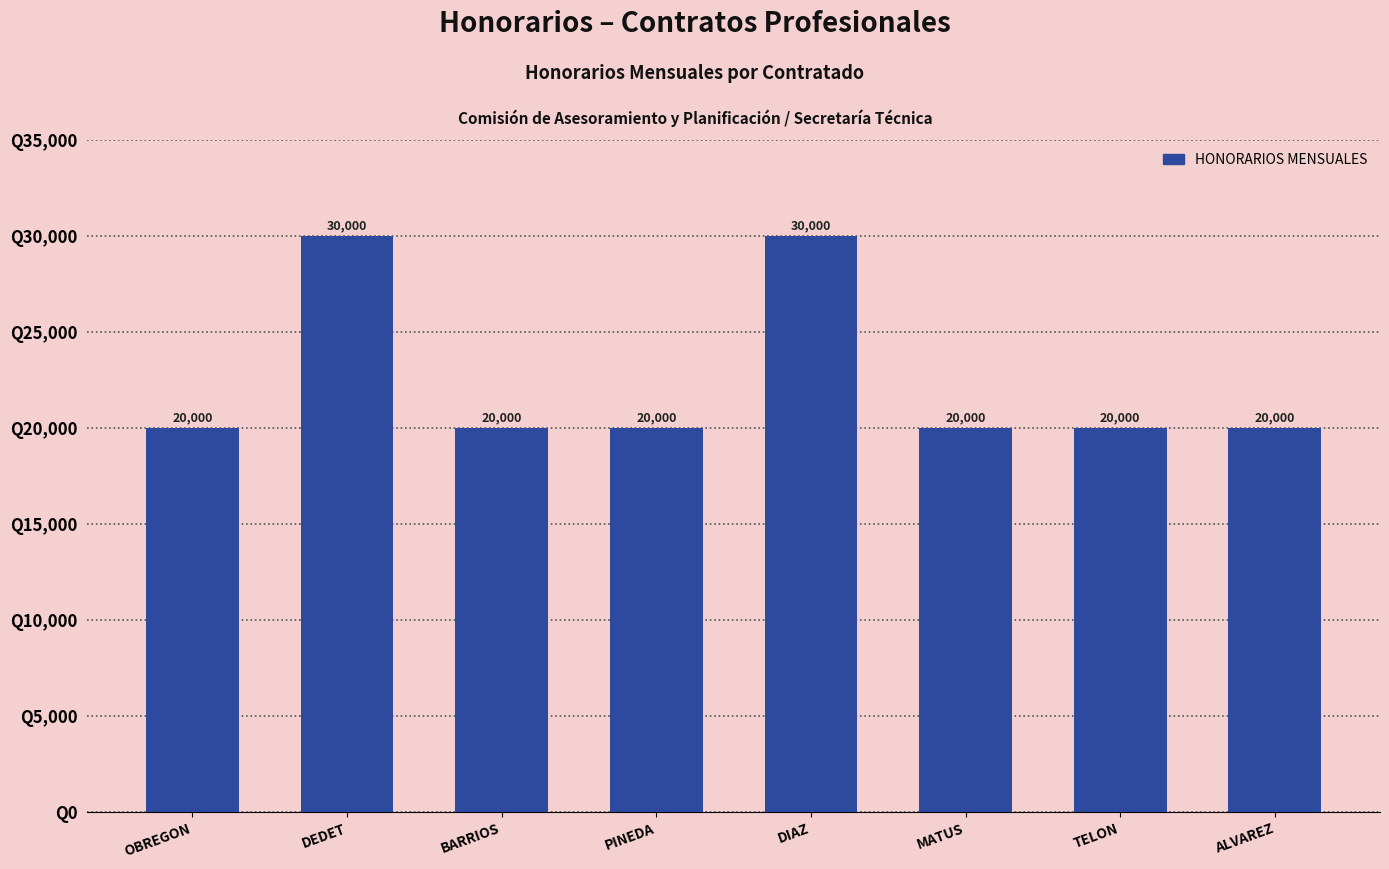

What is the difference between the values at TELON and DEDET?

10000